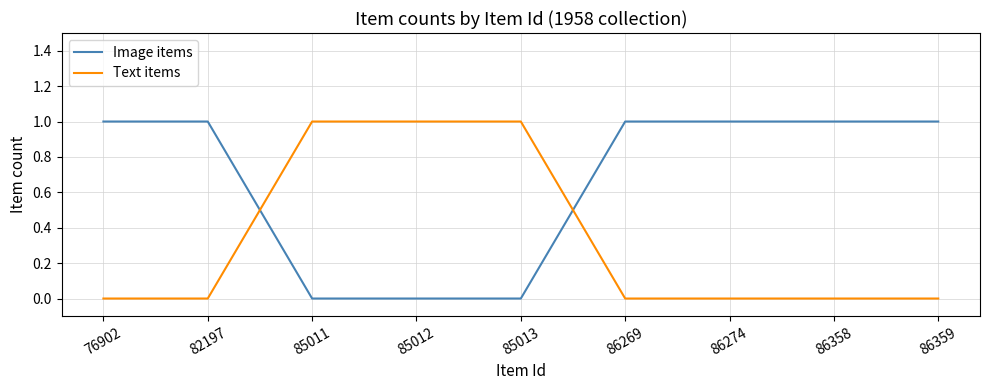

How many lines are shown in the chart?

2